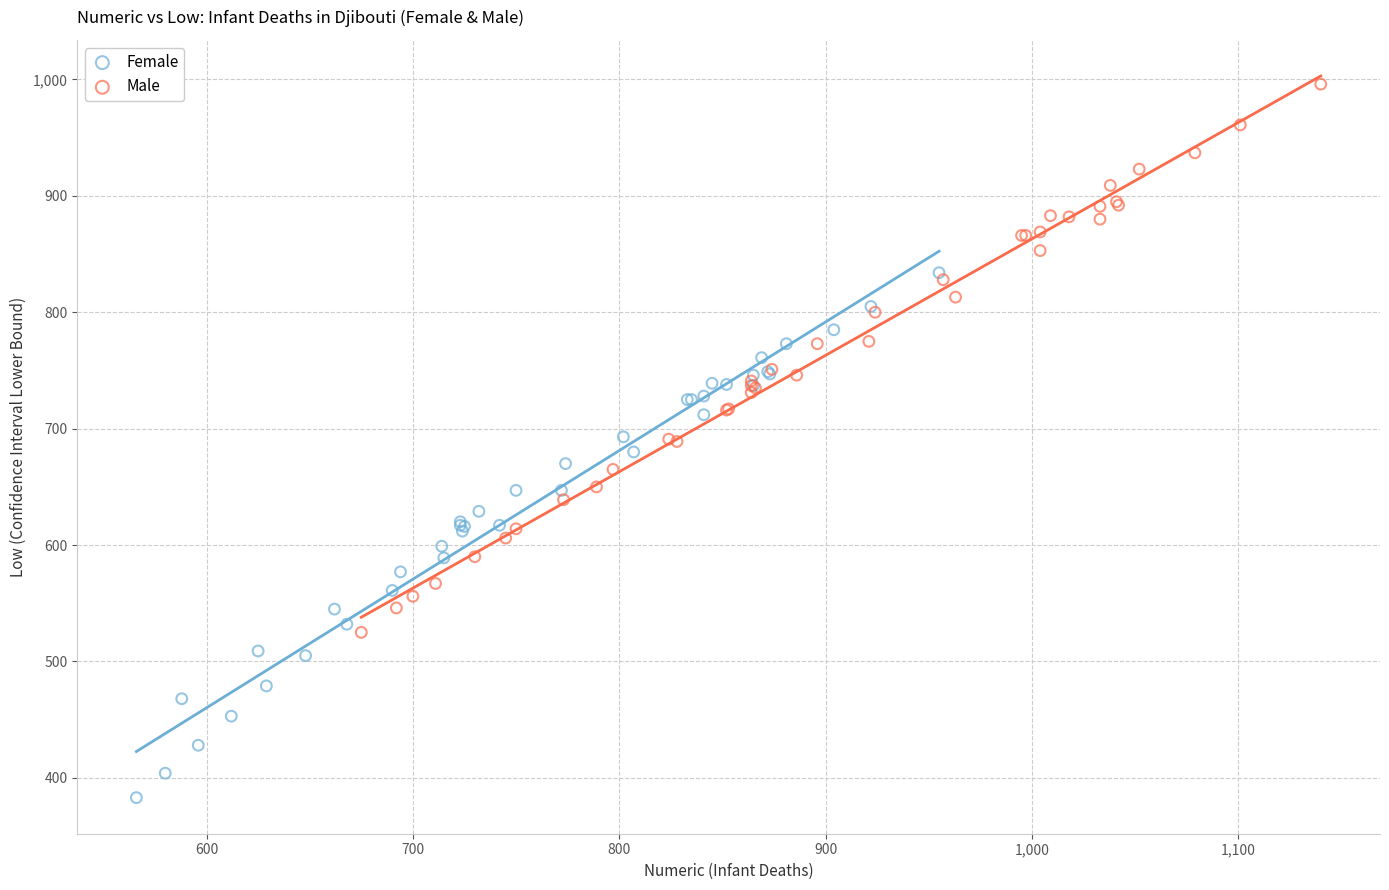

Which series has the widest spread of Y values?

Male